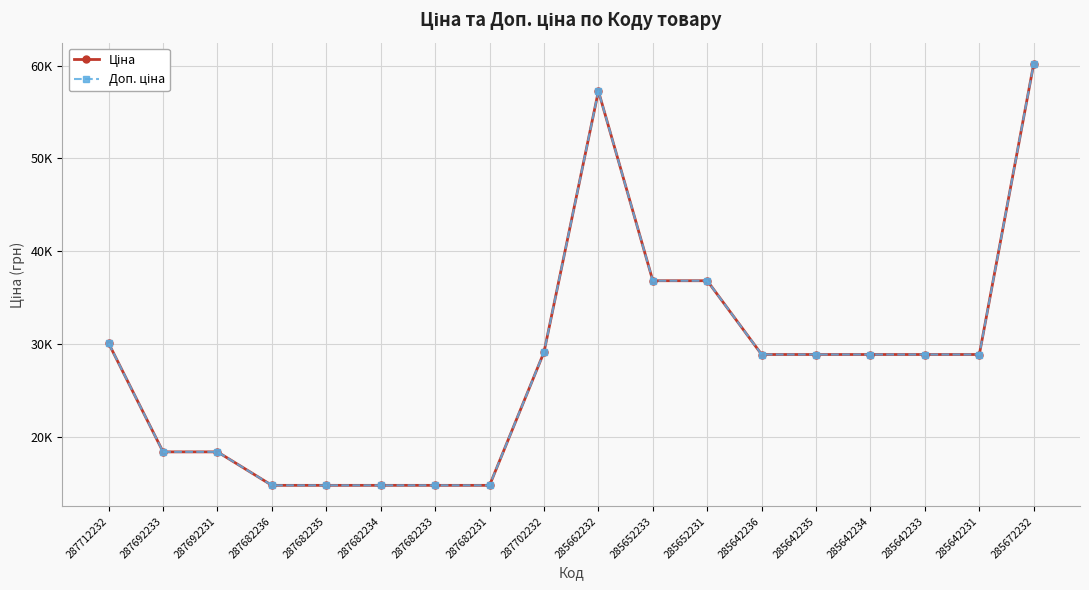

What is the difference between the maximum and minimum values in the Доп. ціна series?

45388.0